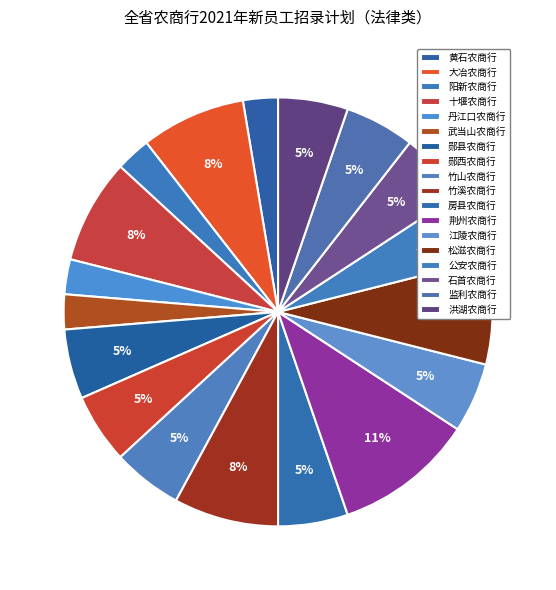

How many segments does this pie chart have?

18